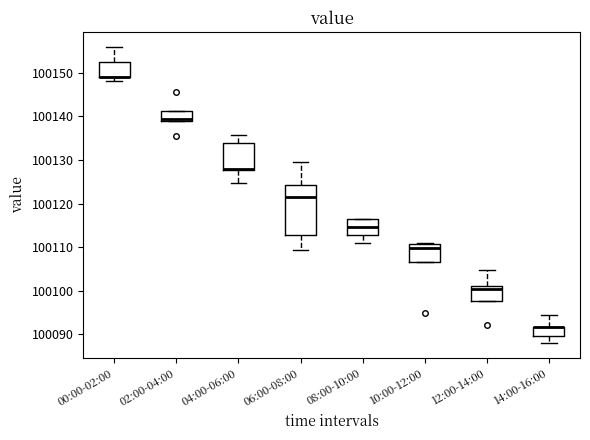

Reading left to right, transcribe this box plot: for each box, give where its median line is, the range the box spans, and where its two whiskers end, as read against the y-axis. The values are not printed on the chart, so give them approximately, as read against the axis.

00:00-02:00: median 100149 (drawn on the box's lower edge), box 100149 to 100153, whiskers 100148 to 100156
02:00-04:00: median 100139 (just above the box's lower edge), box 100139 to 100141, whiskers 100139 to 100141
04:00-06:00: median 100128 (drawn on the box's lower edge), box 100128 to 100134, whiskers 100125 to 100136
06:00-08:00: median 100122, box 100113 to 100124, whiskers 100109 to 100130
08:00-10:00: median 100115, box 100113 to 100116, whiskers 100111 to 100116
10:00-12:00: median 100110, box 100107 to 100111, whiskers 100107 to 100111
12:00-14:00: median 100100, box 100098 to 100101, whiskers 100098 to 100105
14:00-16:00: median 100092 (drawn on the box's upper edge), box 100090 to 100092, whiskers 100088 to 100094